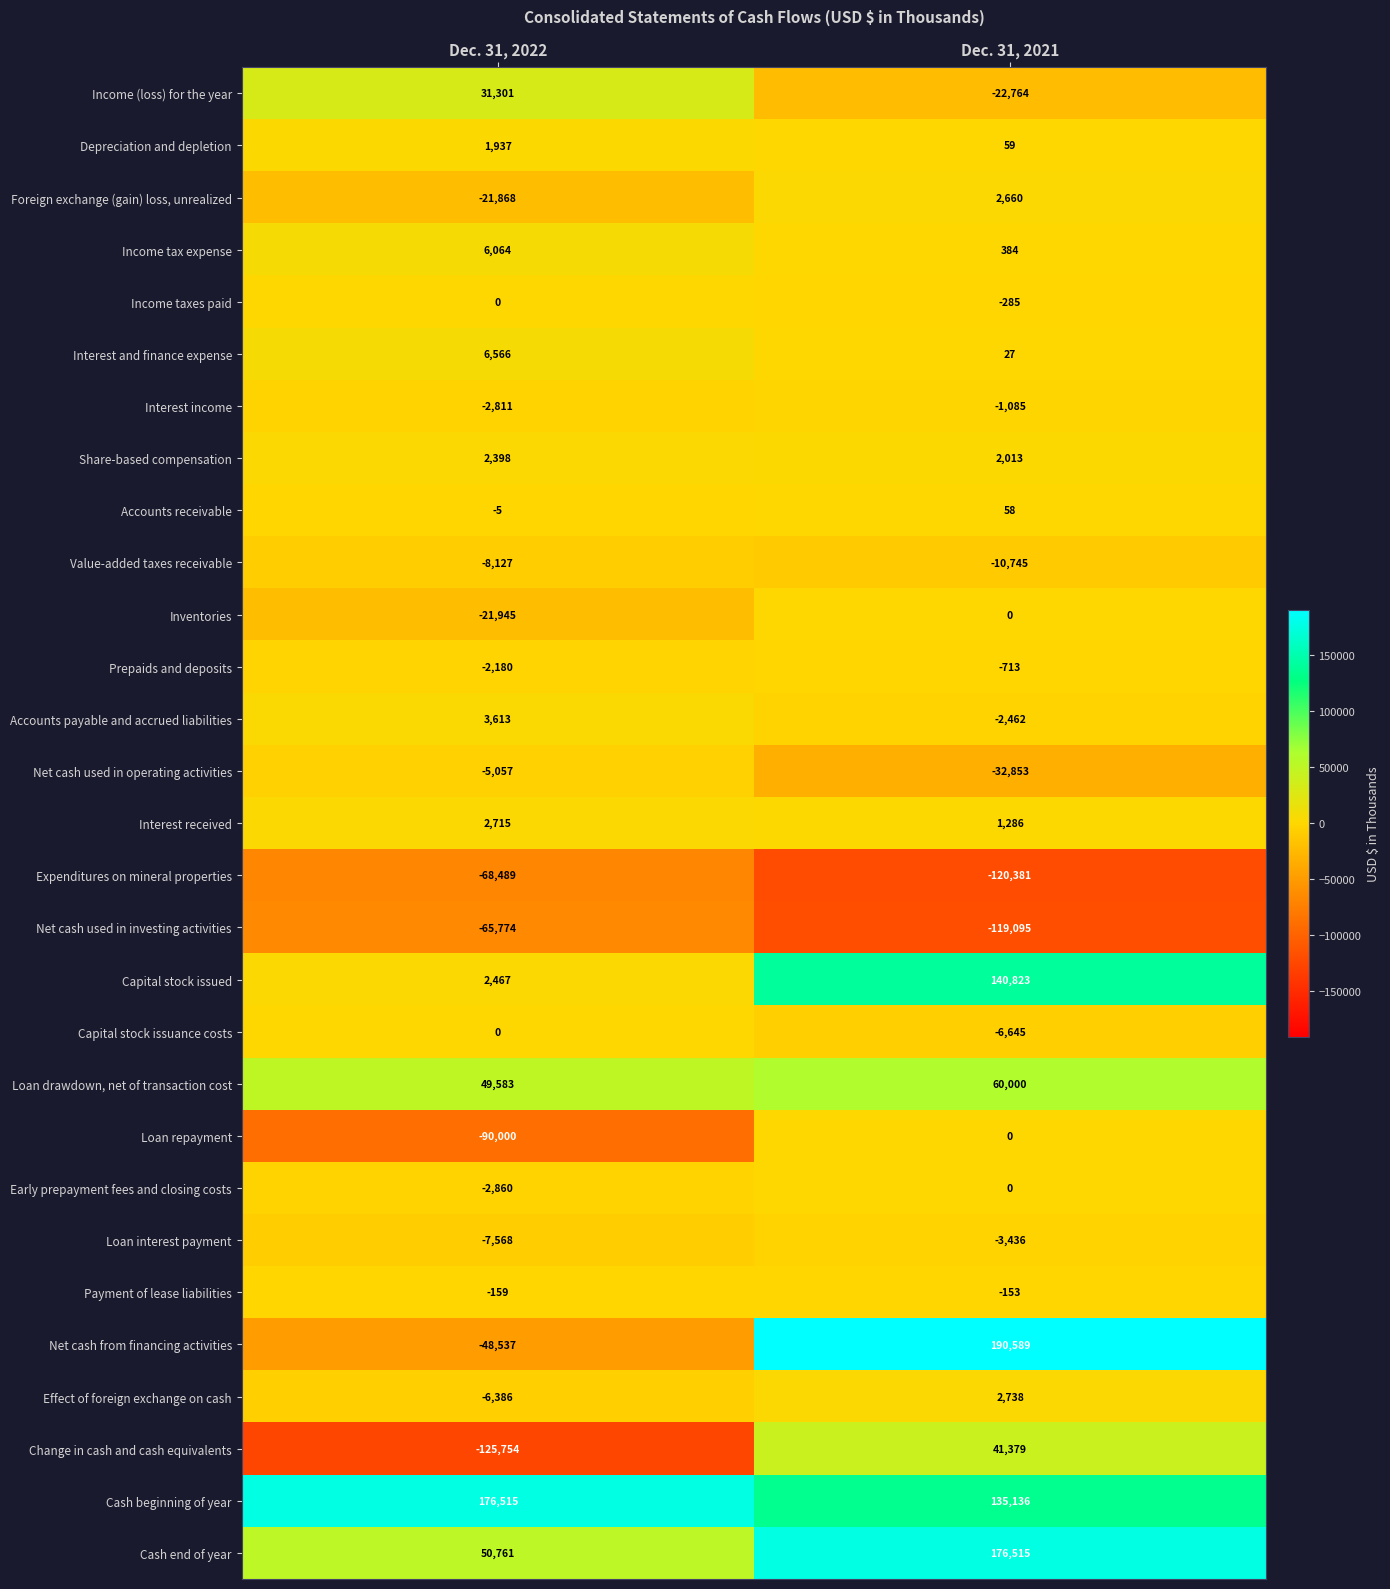

At which label is Interest received closest to 2000?

Dec. 31, 2021